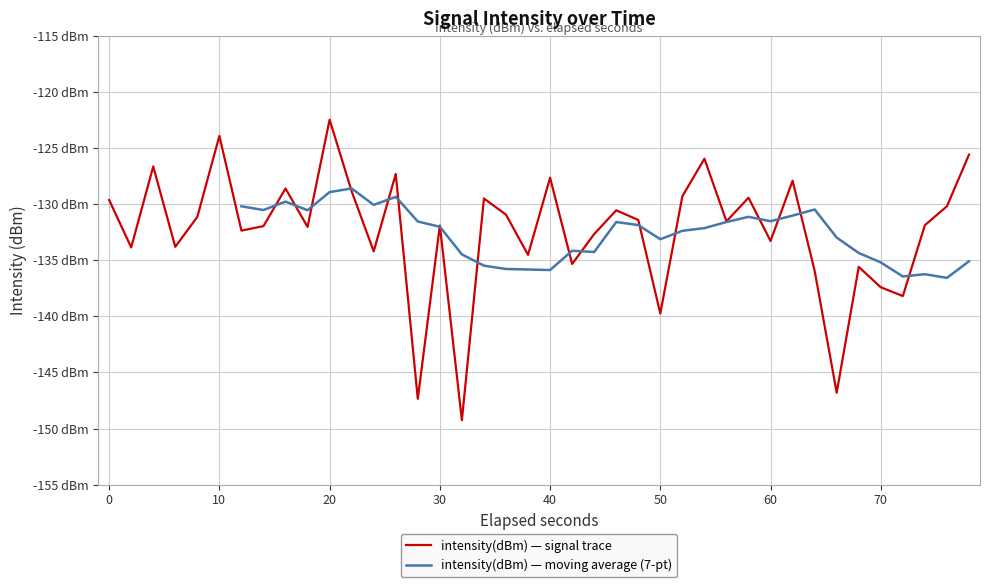

True or false: there are more than 2 points higher than both neighbors.

True